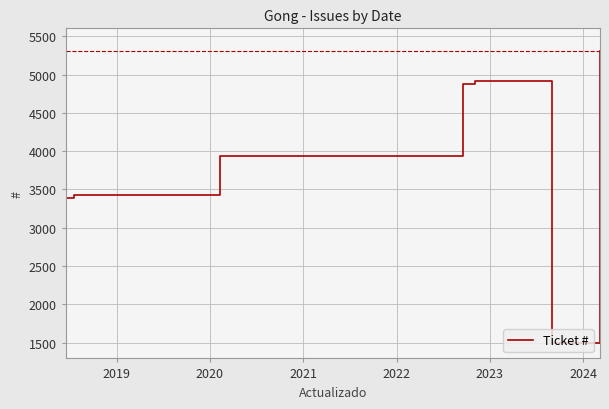

What is the difference between the second highest and minimum values?

3809